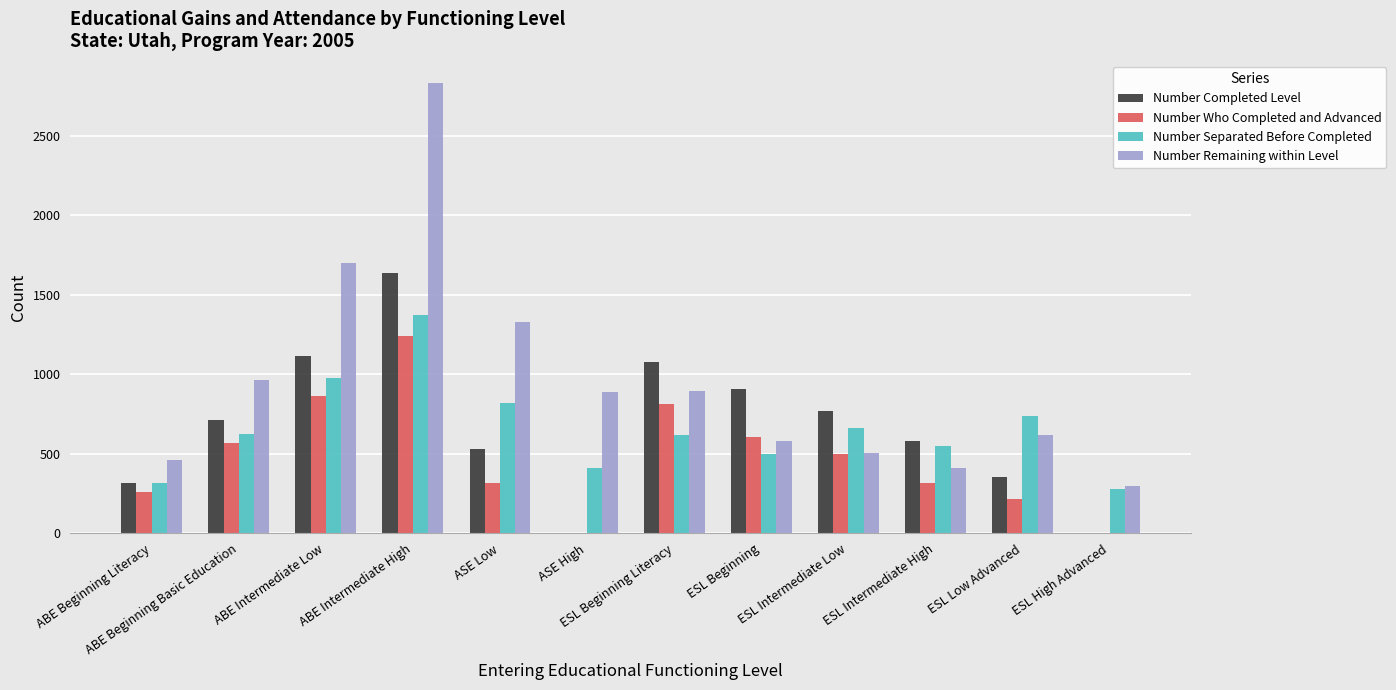

Read the Number Who Completed and Advanced value at ABE Intermediate High.

1242